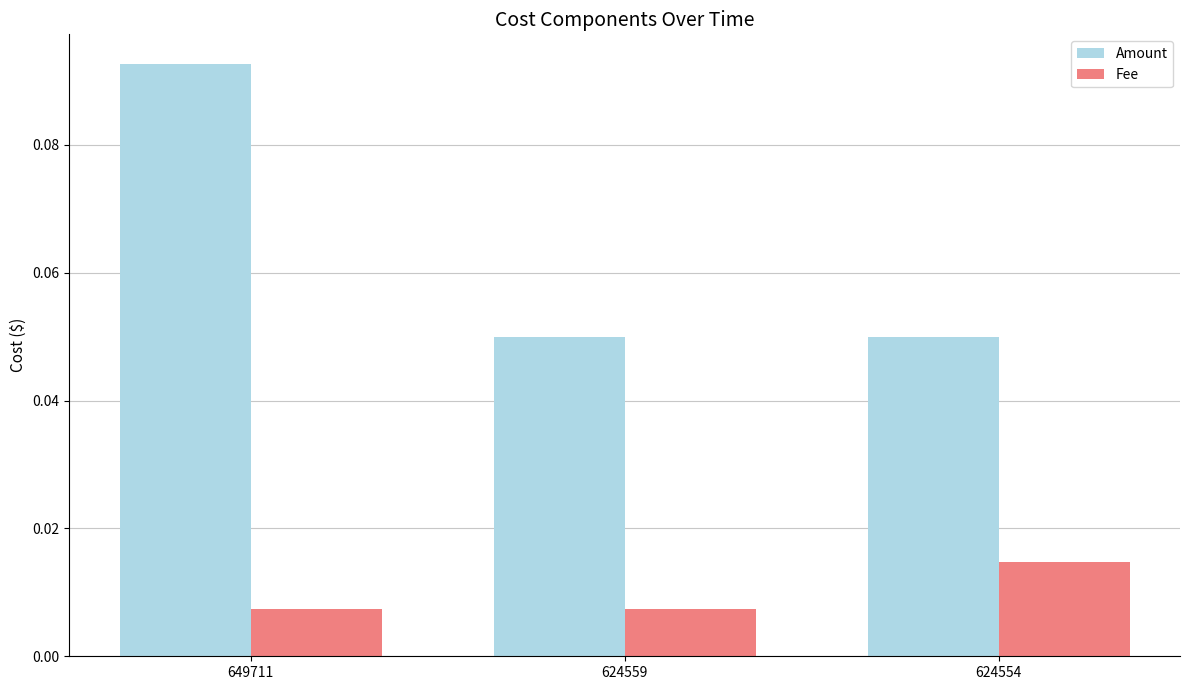

Which category has the highest value in the Fee series?

624554